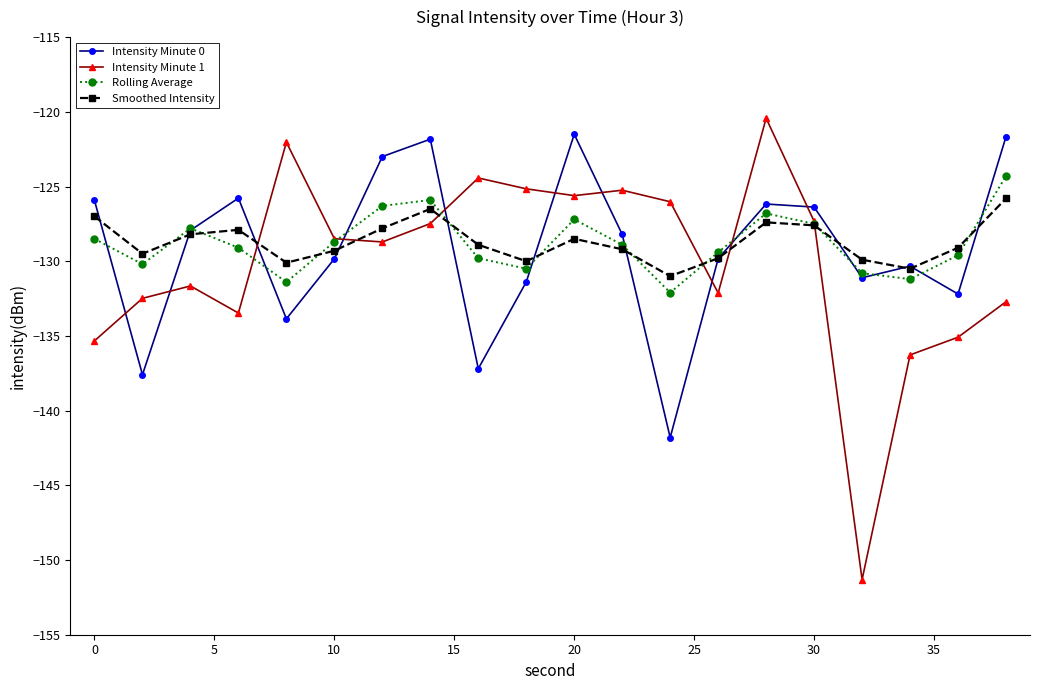

True or false: Intensity Minute 0 has more than 1 interior local peaks.

True